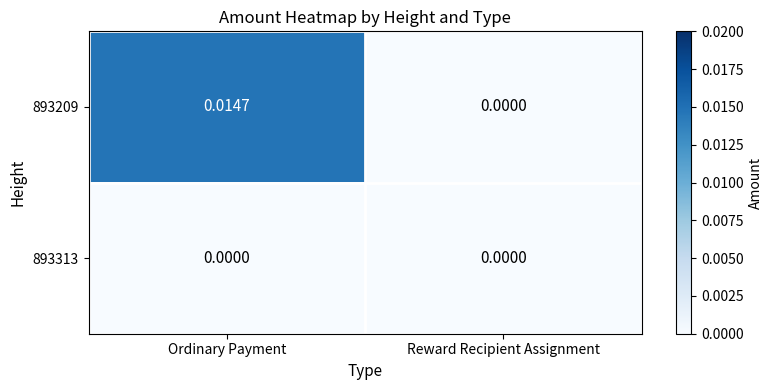

List the labels in order of 893209 value, smallest first.

Reward Recipient Assignment, Ordinary Payment